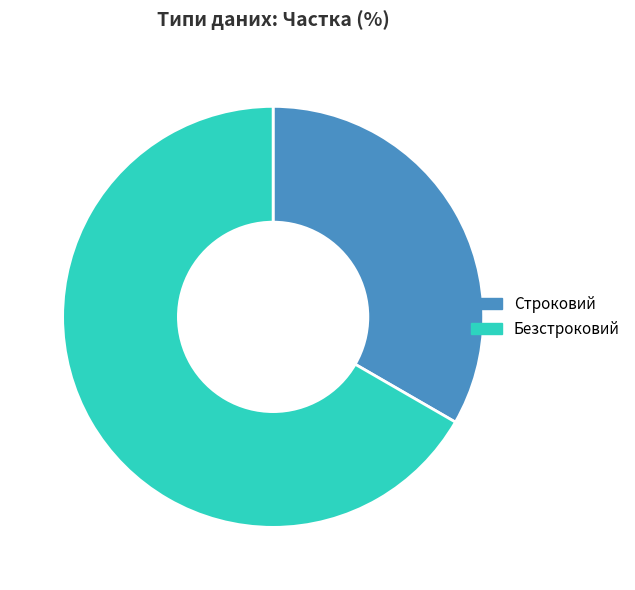

True or false: Безстроковий accounts for 61% of the total.

False